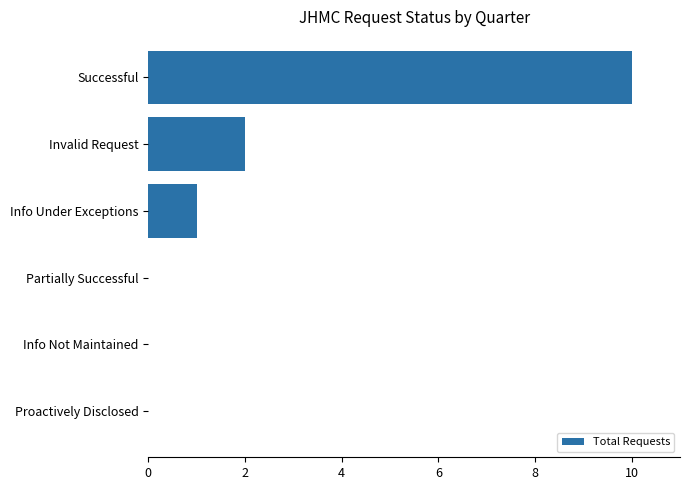

What is the change in value from Successful to Partially Successful?

-10